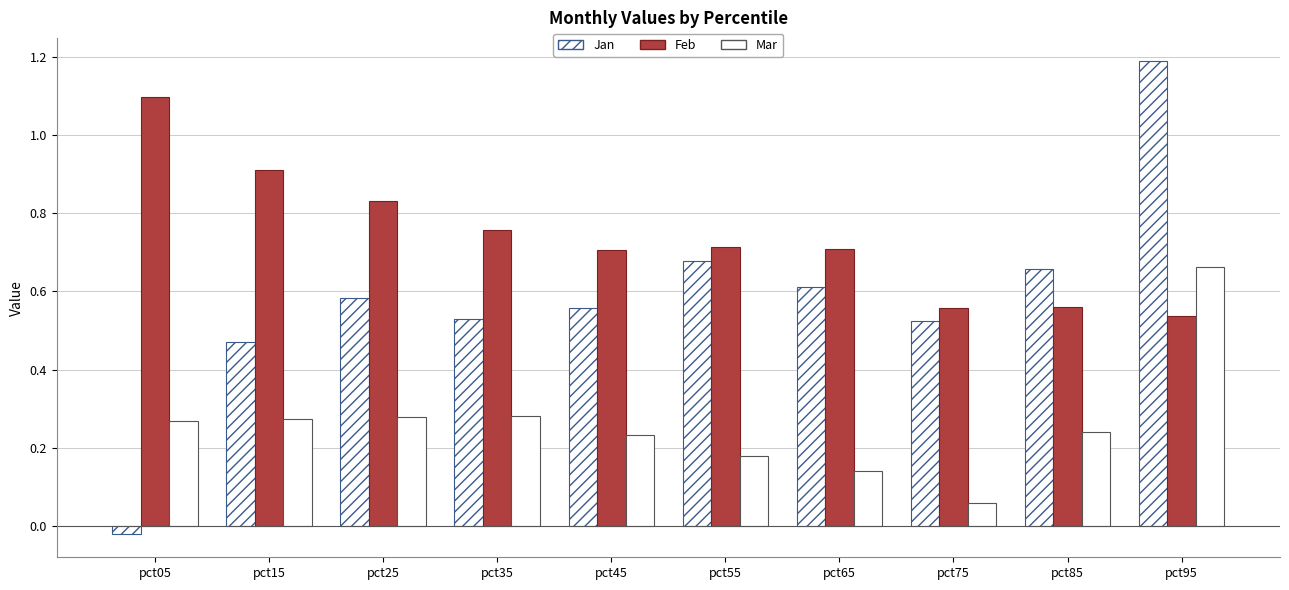

Between pct25 and pct65, which is larger?

pct65